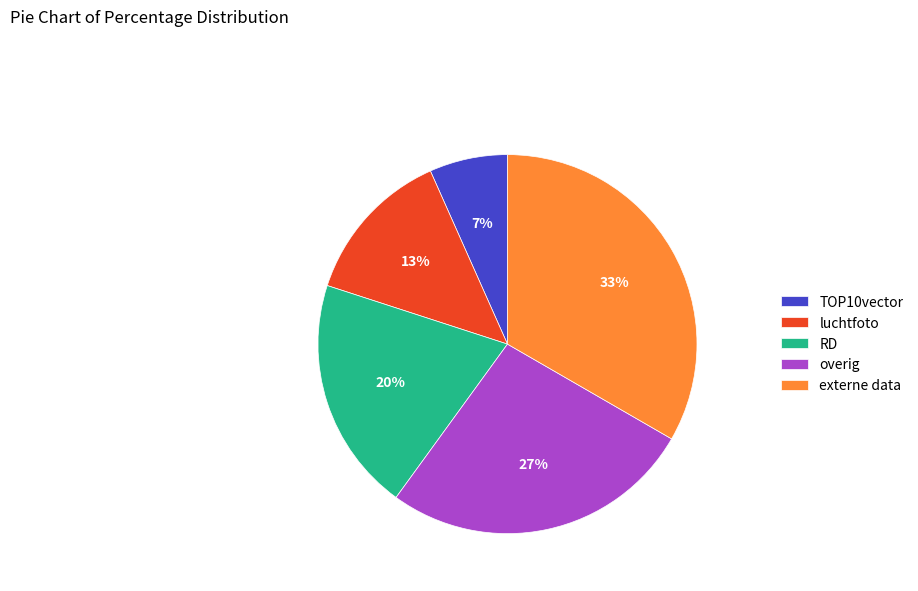

To the nearest percent, what is the average slice percentage?

20%